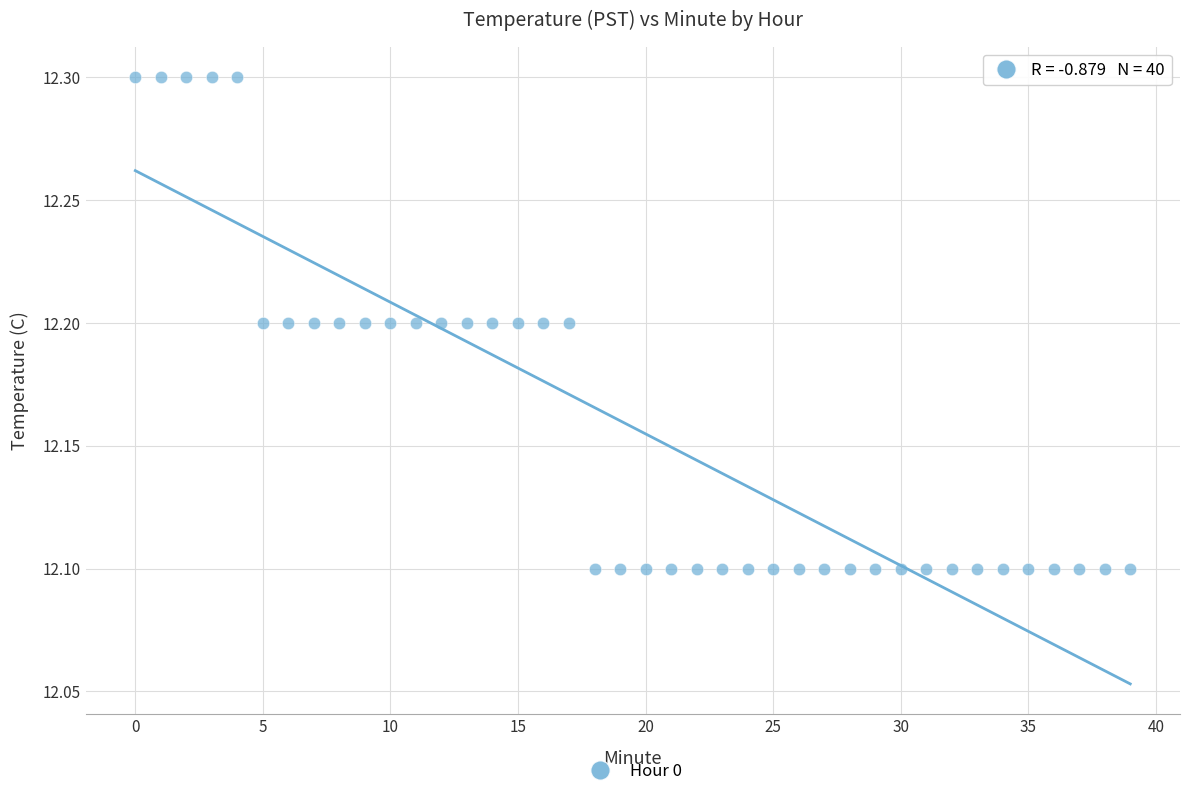

How many points are shown in the scatter plot?

40